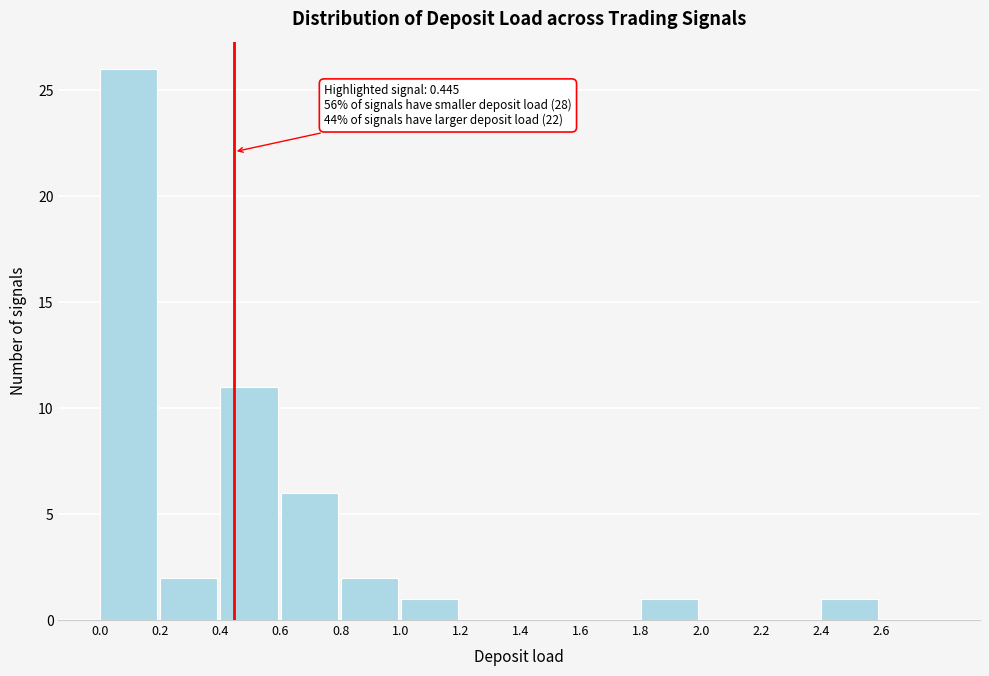

Over which range of the x-axis is the bar tallest?

0.0 to 0.2